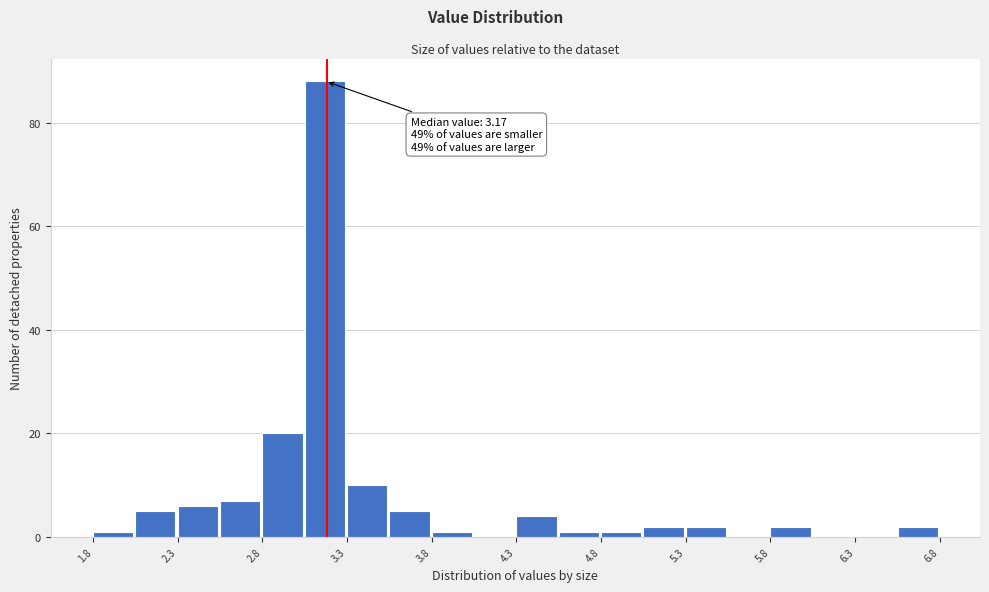

Around what value on the x-axis is the tallest bar? Give the approximate position of its centre, as read against the axis.

3.2